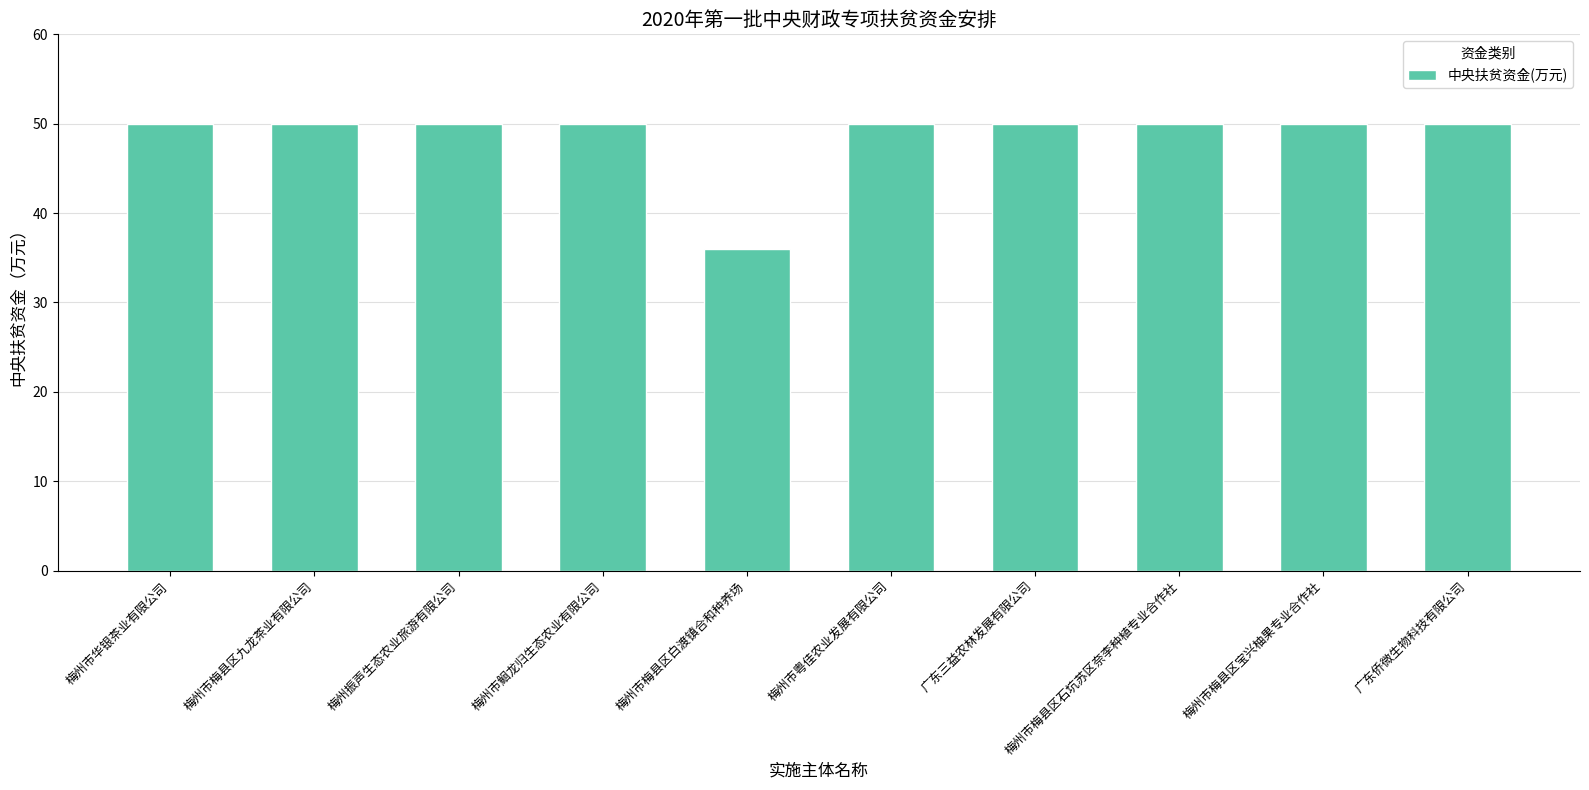

Approximately how many times larger is the value at 梅州市梅县区九龙茶业有限公司 compared to 梅州市粤佳农业发展有限公司?

1.0